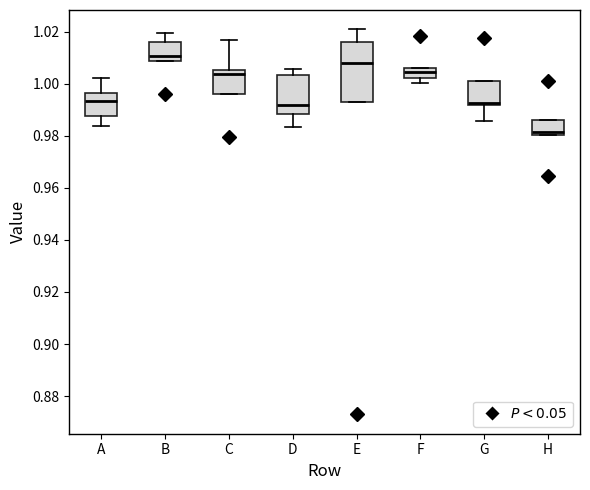

Which box is the tallest, from its lower edge to its upper edge?

E